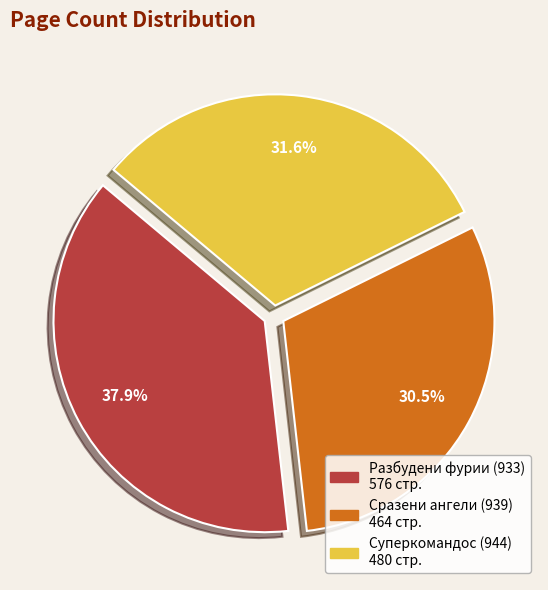

The Суперкомандос (944) slice represents 40% of the pie. True or false?

False